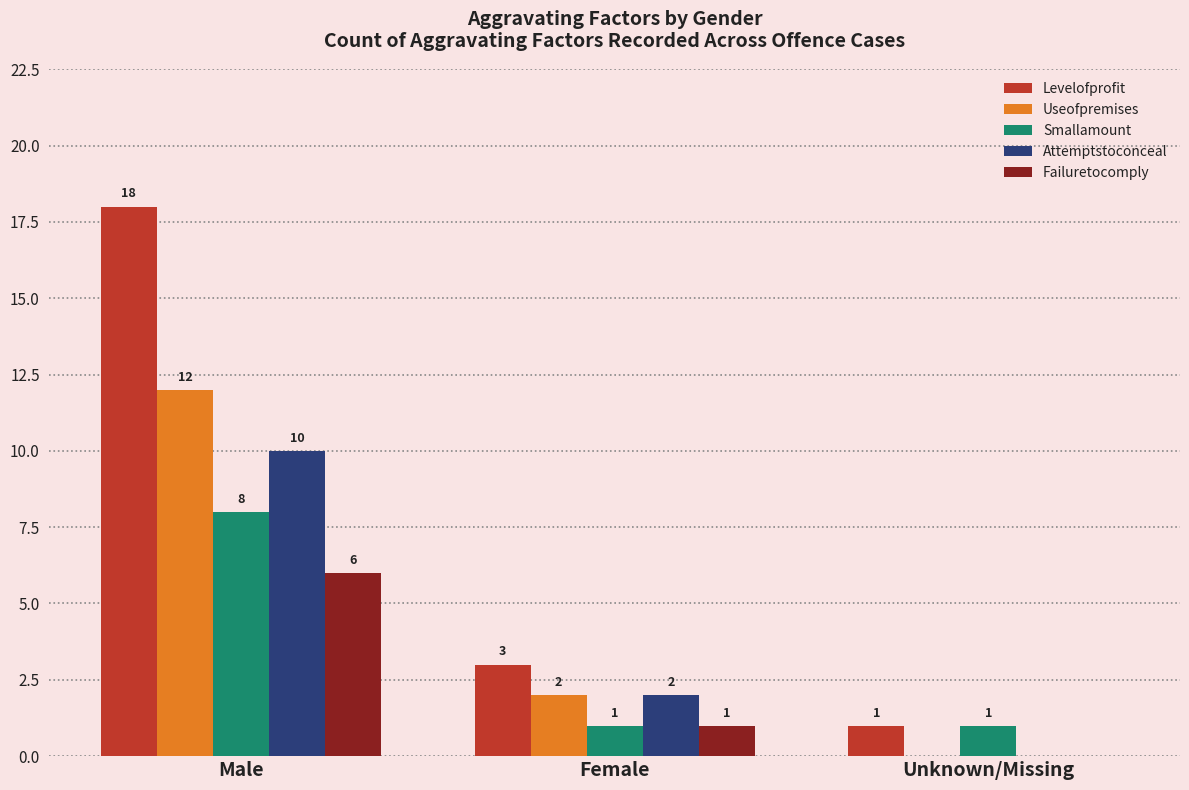

How many data points does each series have?

3